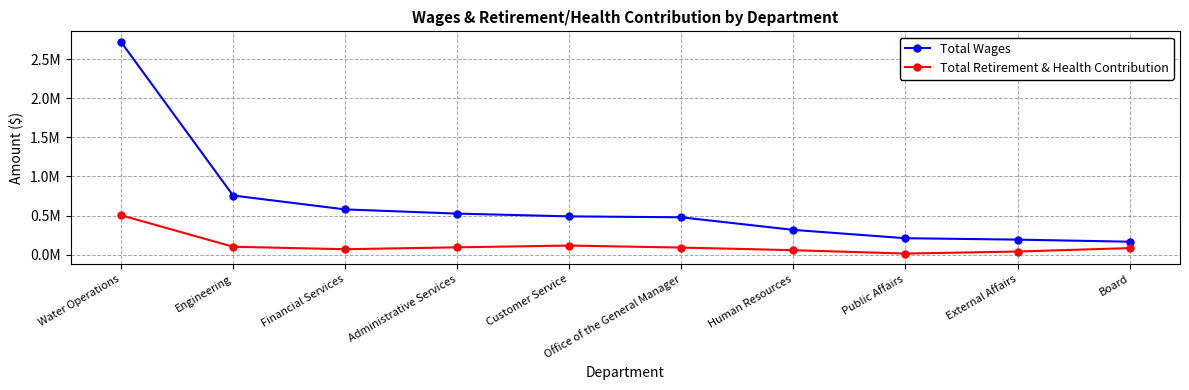

Which series has the largest range (max minus min)?

Total Wages